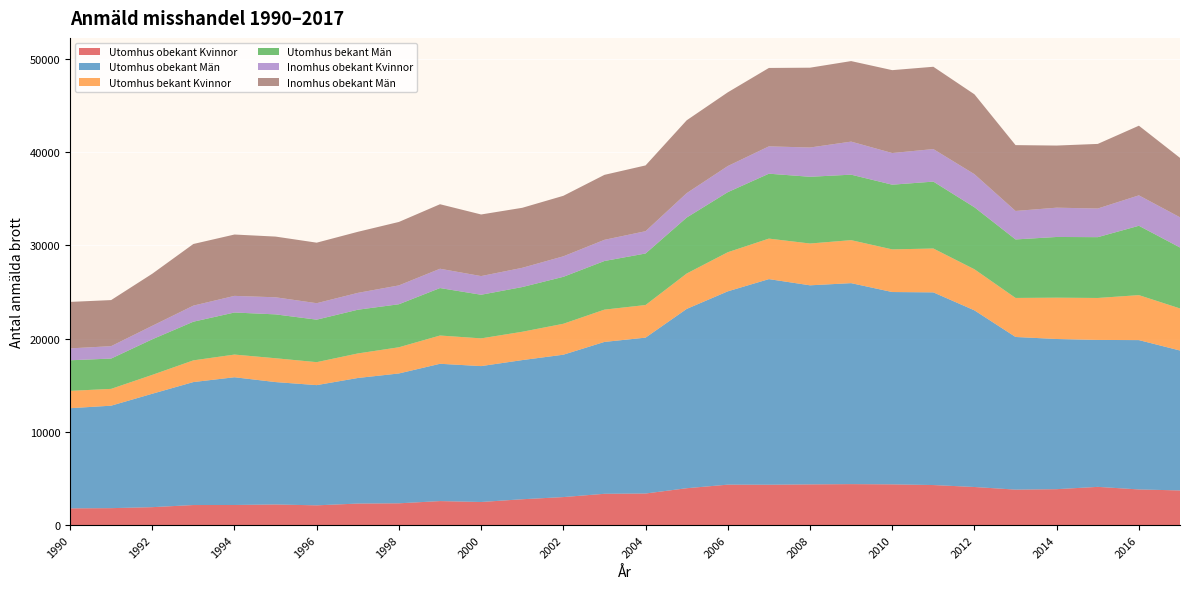

Reading right to left, list all the values displayed in this chart.

Utomhus obekant Kvinnor: 2017=3715	2016=3822	2015=4098	2014=3851	2013=3803	2012=4084	2011=4294	2010=4367	2009=4393	2008=4364	2007=4328	2006=4336	2005=3953	2004=3385	2003=3355	2002=3003	2001=2770	2000=2475	1999=2573	1998=2334	1997=2307	1996=2116	1995=2209	1994=2154	1993=2149	1992=1921	1991=1814	1990=1792
Utomhus obekant Män: 2017=15013	2016=16024	2015=15765	2014=16113	2013=16378	2012=18953	2011=20673	2010=20637	2009=21564	2008=21360	2007=22061	2006=20742	2005=19238	2004=16726	2003=16296	2002=15276	2001=14931	2000=14581	1999=14732	1998=13932	1997=13473	1996=12899	1995=13133	1994=13706	1993=13194	1992=12168	1991=10995	1990=10746
Utomhus bekant Kvinnor: 2017=4513	2016=4825	2015=4503	2014=4434	2013=4188	2012=4407	2011=4706	2010=4574	2009=4612	2008=4485	2007=4346	2006=4195	2005=3797	2004=3498	2003=3464	2002=3318	2001=3038	2000=2975	1999=3032	1998=2810	1997=2632	1996=2464	1995=2556	1994=2433	1993=2328	1992=2024	1991=1803	1990=1859
Utomhus bekant Män: 2017=6540	2016=7442	2015=6526	2014=6514	2013=6277	2012=6653	2011=7179	2010=6943	2009=7027	2008=7160	2007=6966	2006=6446	2005=6007	2004=5529	2003=5219	2002=5039	2001=4799	2000=4681	1999=5094	1998=4617	1997=4692	1996=4560	1995=4708	1994=4514	1993=4149	1992=3819	1991=3253	1990=3284
Inomhus obekant Kvinnor: 2017=3241	2016=3264	2015=3072	2014=3142	2013=3056	2012=3550	2011=3491	2010=3396	2009=3547	2008=3141	2007=2932	2006=2802	2005=2618	2004=2393	2003=2272	2002=2199	2001=2063	2000=2003	1999=2071	1998=2022	1997=1808	1996=1766	1995=1834	1994=1784	1993=1724	1992=1447	1991=1330	1990=1276
Inomhus obekant Män: 2017=6376	2016=7473	2015=6932	2014=6666	2013=7065	2012=8569	2011=8831	2010=8894	2009=8640	2008=8565	2007=8414	2006=7911	2005=7816	2004=7058	2003=6971	2002=6493	2001=6440	2000=6610	1999=6922	1998=6809	1997=6552	1996=6495	1995=6513	1994=6583	1993=6614	1992=5586	1991=4945	1990=4987